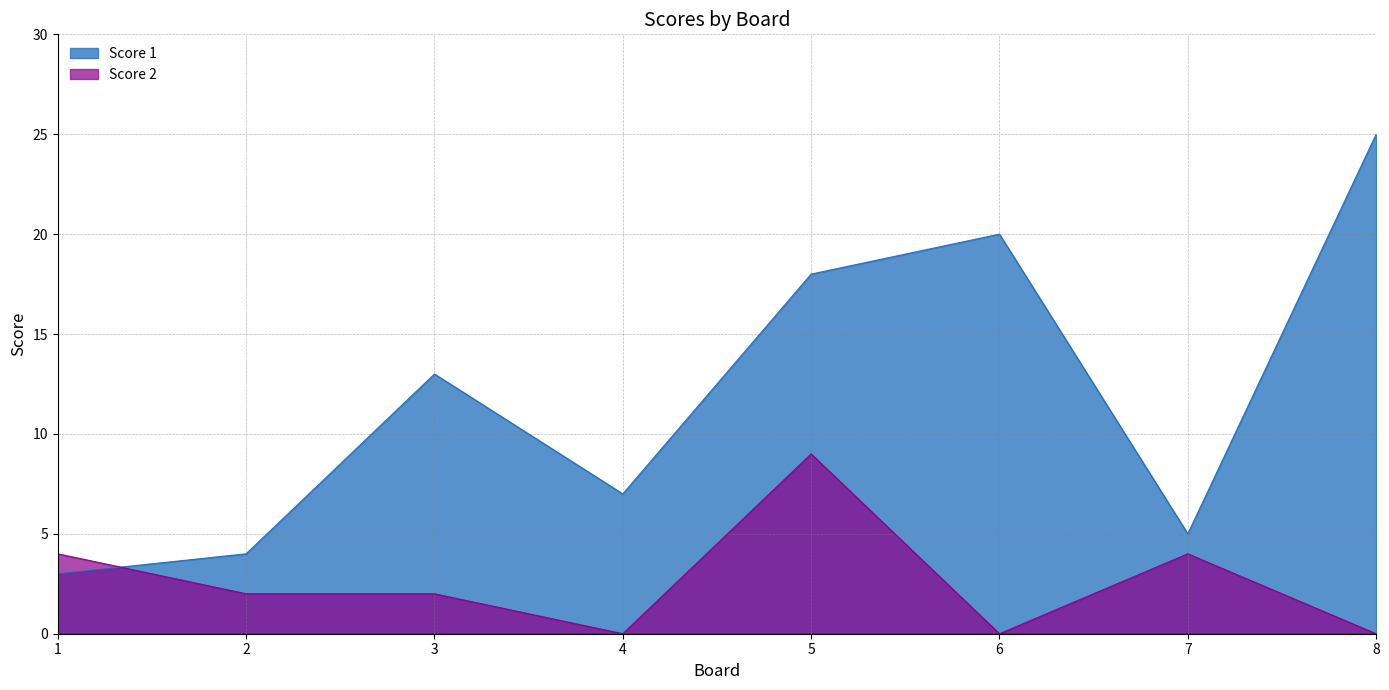

True or false: Score 1 has more than 2 interior local peaks.

False